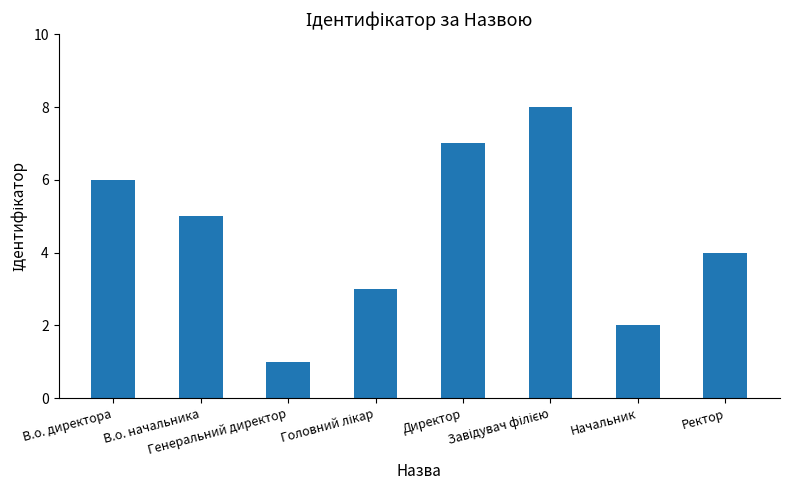

Reading left to right, extract all data points from this chart.

6	5	1	3	7	8	2	4